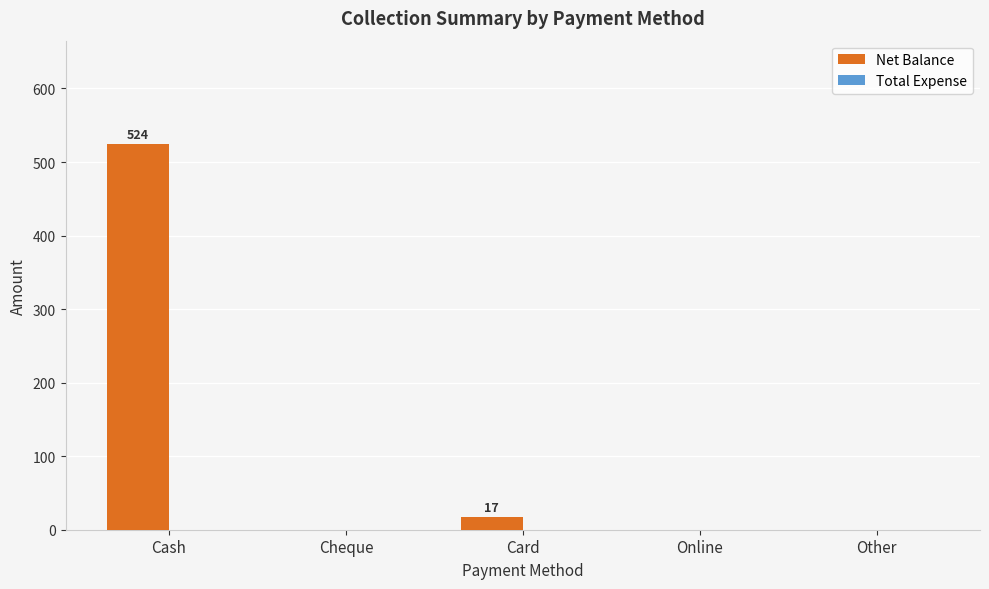

Which category has the highest value across all series?

Cash